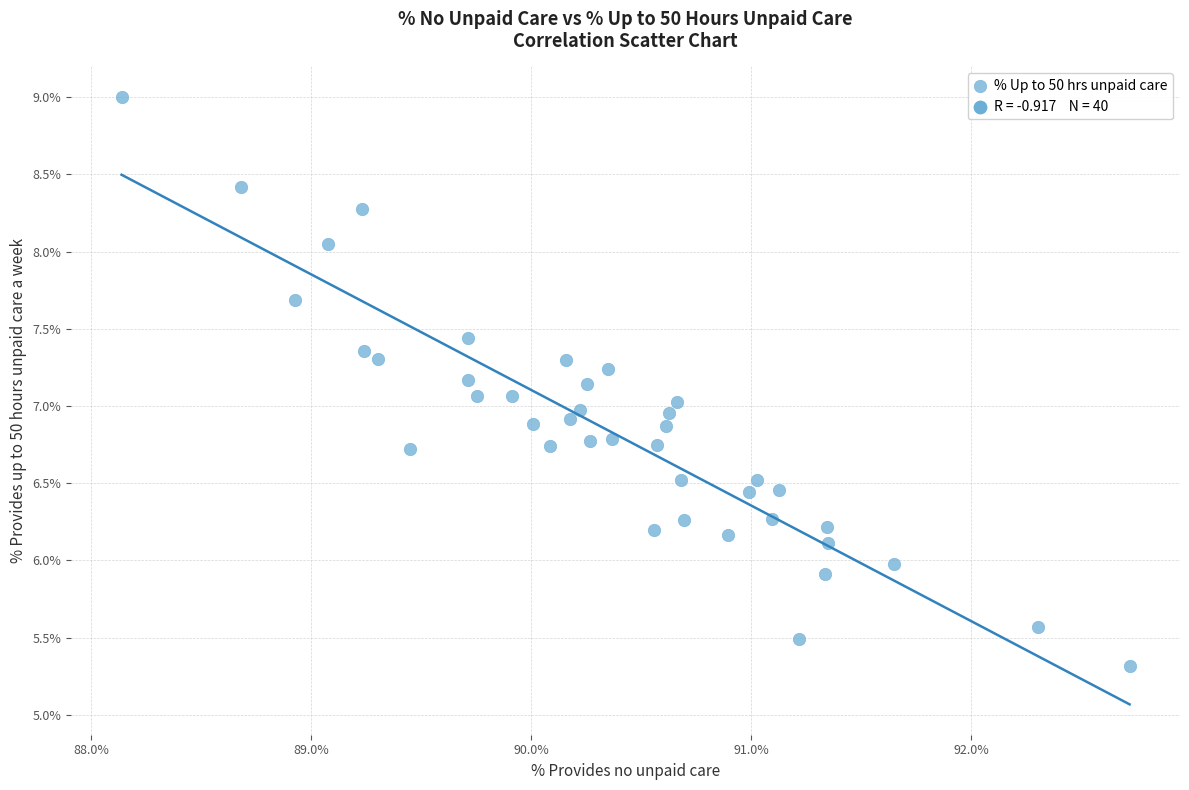

What is the range of Y values (max minus min)?

3.7